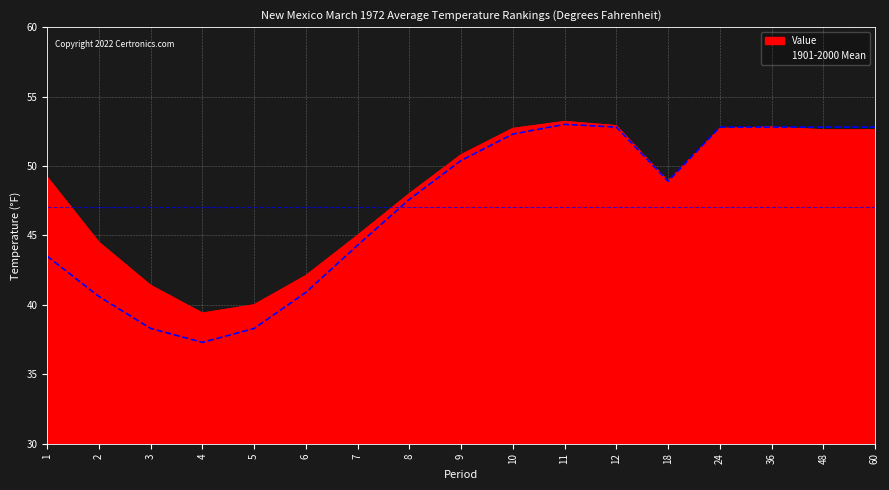

True or false: Value and 1901-2000 Mean intersect in this chart.

False